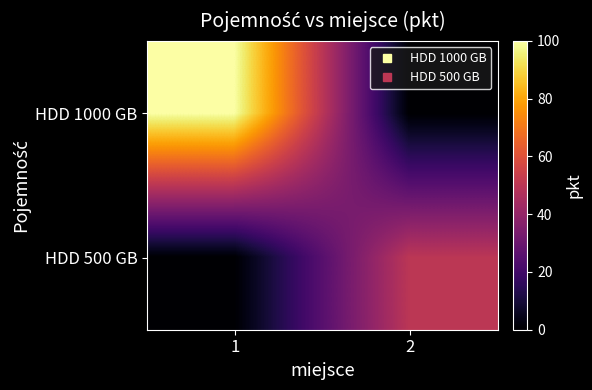

Which series has the largest range (max minus min)?

HDD 1000 GB